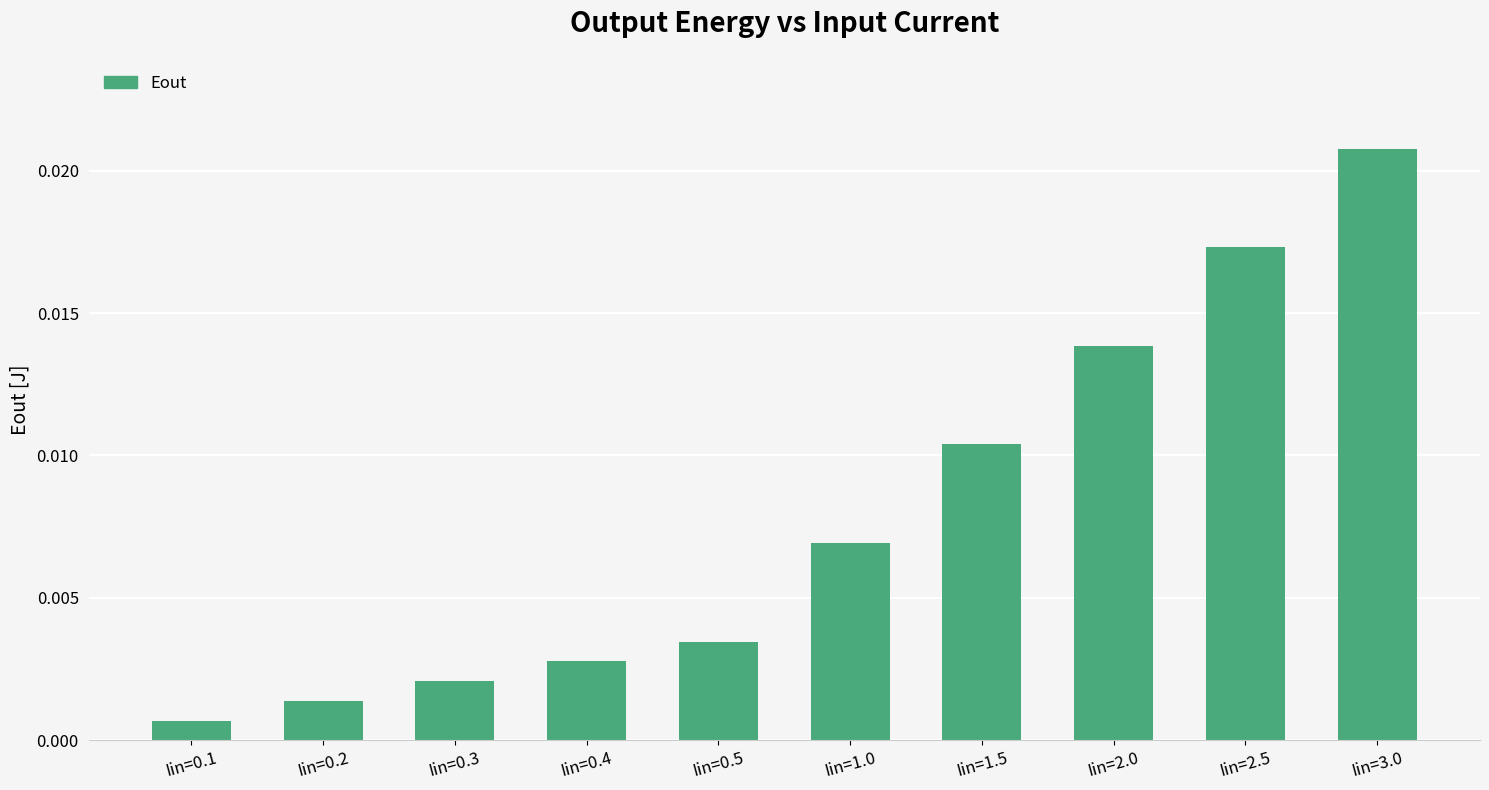

Where is the data nearest to the value 0?

Iin=0.1